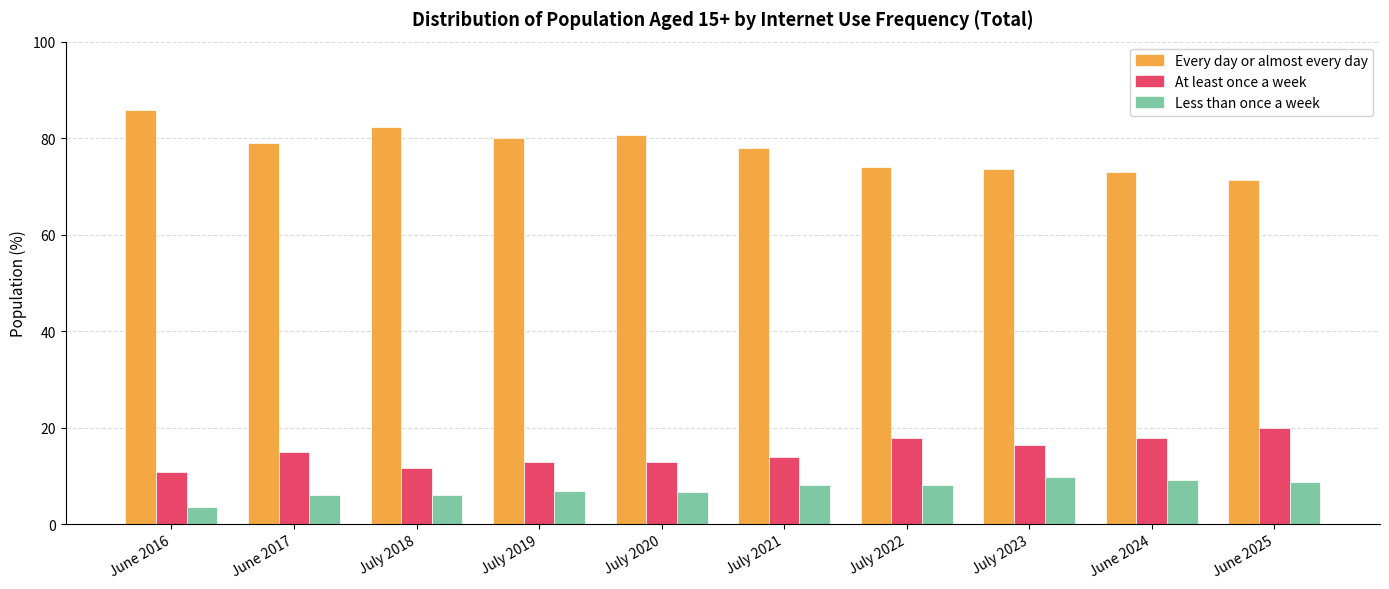

What is the label of the 4th bar from the right?

July 2022